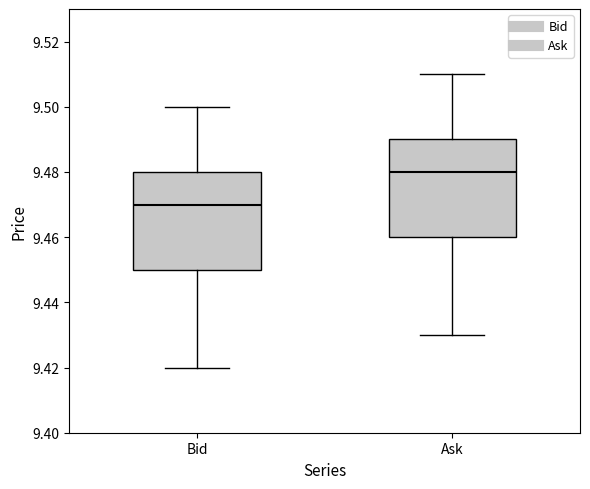

Reading left to right, transcribe this box plot: for each box, give where its median line is, the range the box spans, and where its two whiskers end, as read against the y-axis. The values are not printed on the chart, so give them approximately, as read against the axis.

Bid: median 9.47, box 9.45 to 9.48, whiskers 9.42 to 9.50
Ask: median 9.48, box 9.46 to 9.49, whiskers 9.43 to 9.51